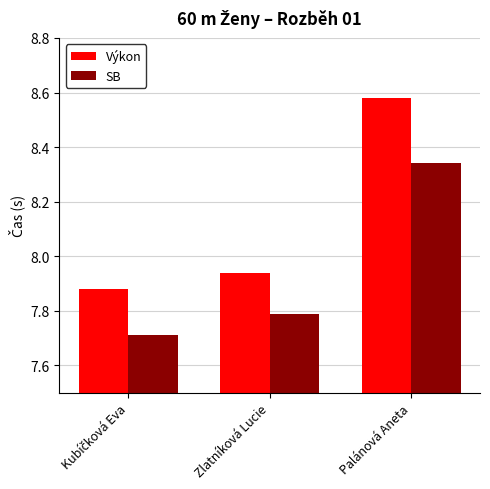

How many distinct data groups are displayed?

2